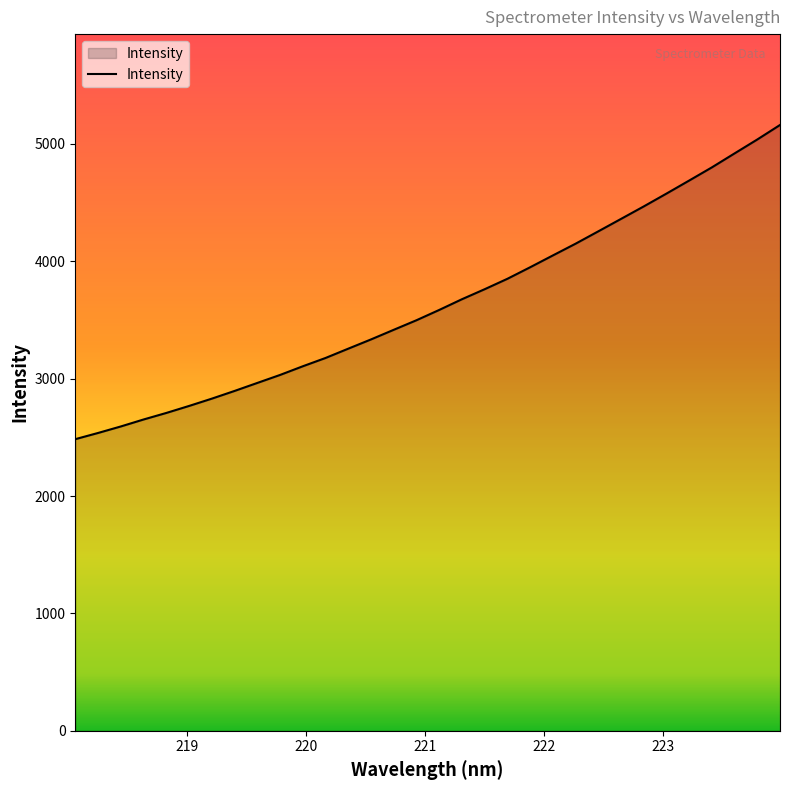

What is the difference between the maximum and minimum values?

2676.9